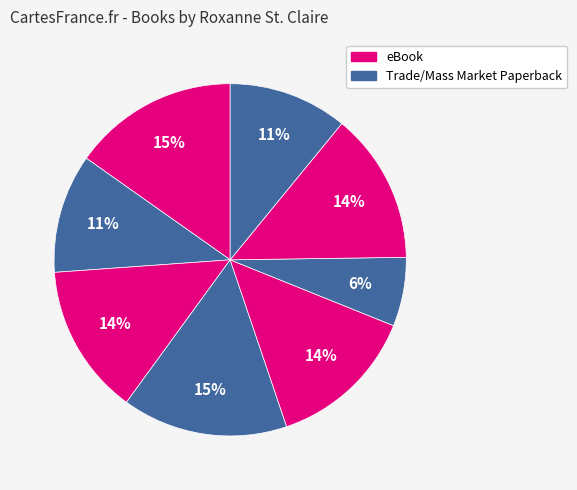

How many segments does this pie chart have?

8